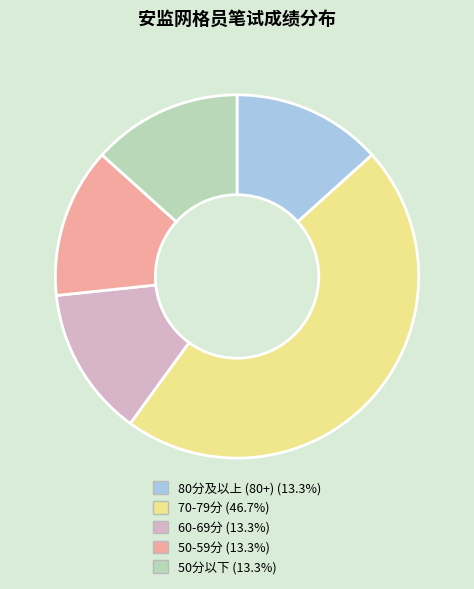

Does any single category account for the majority?

No